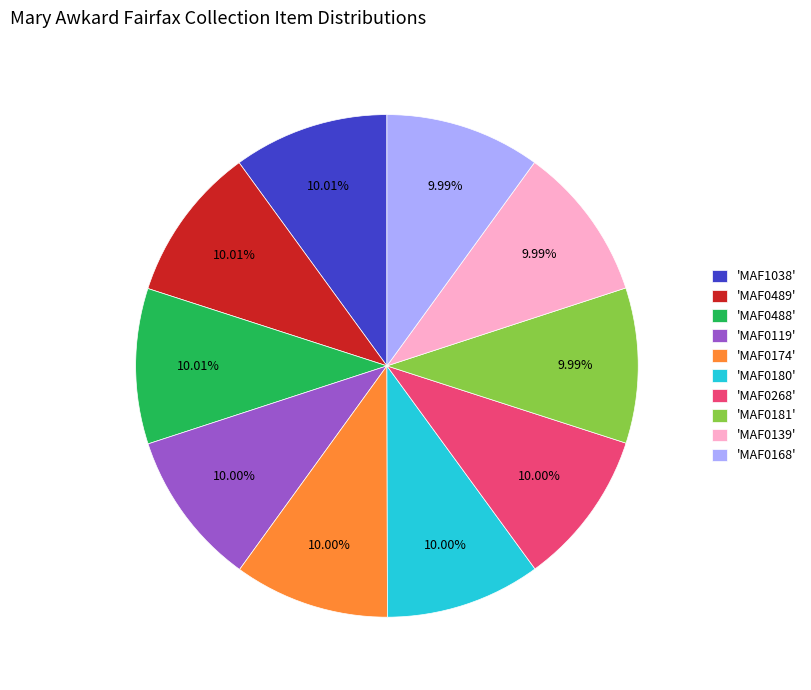

What is the ratio of the value at 'MAF0174' to the value at 'MAF0181'?

1.0